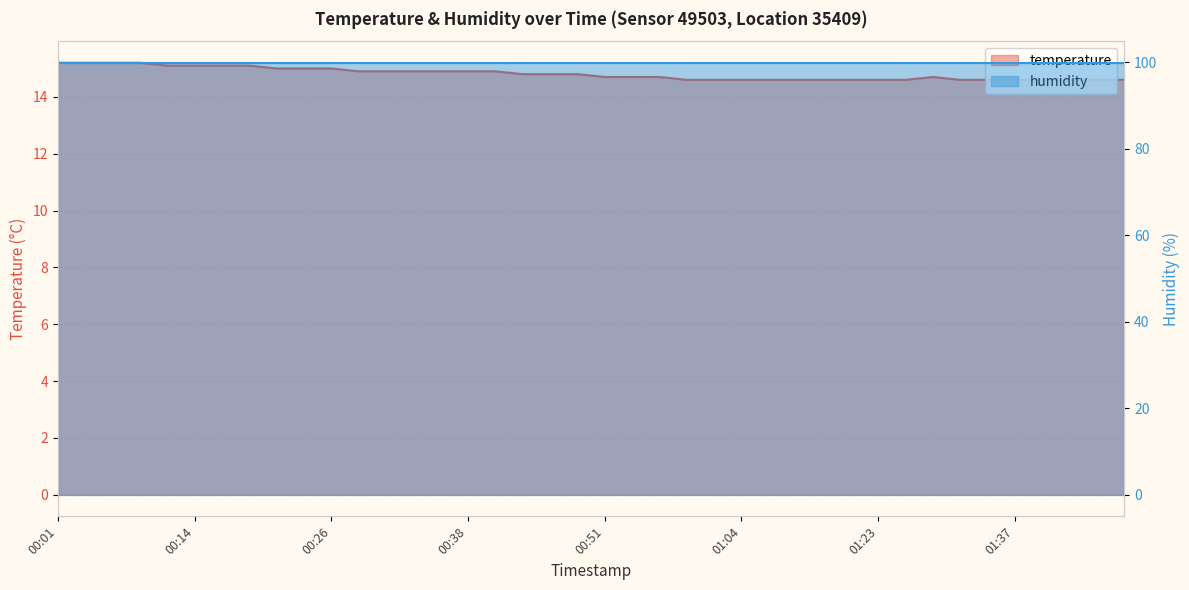

At which category does the chart reach its minimum across all series?

00:59